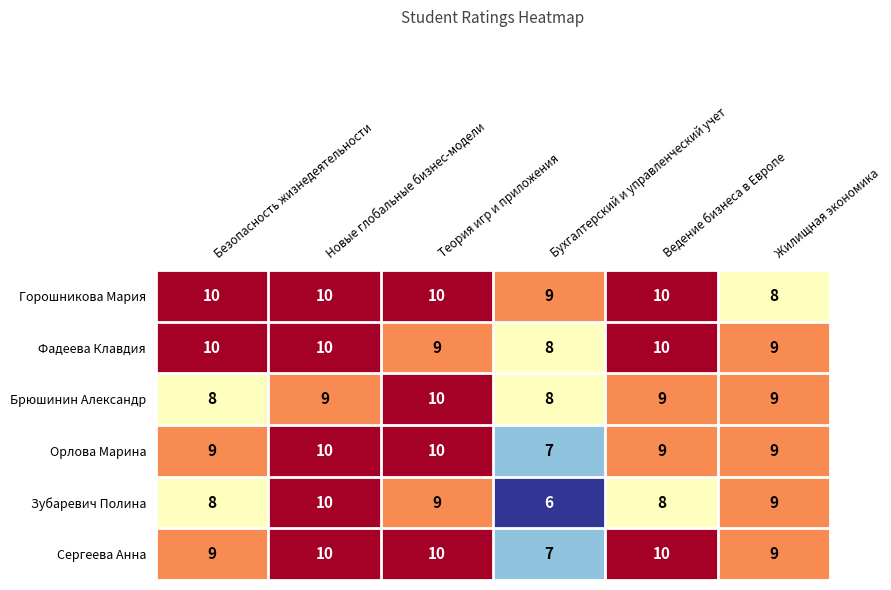

What is the greatest value displayed?

10